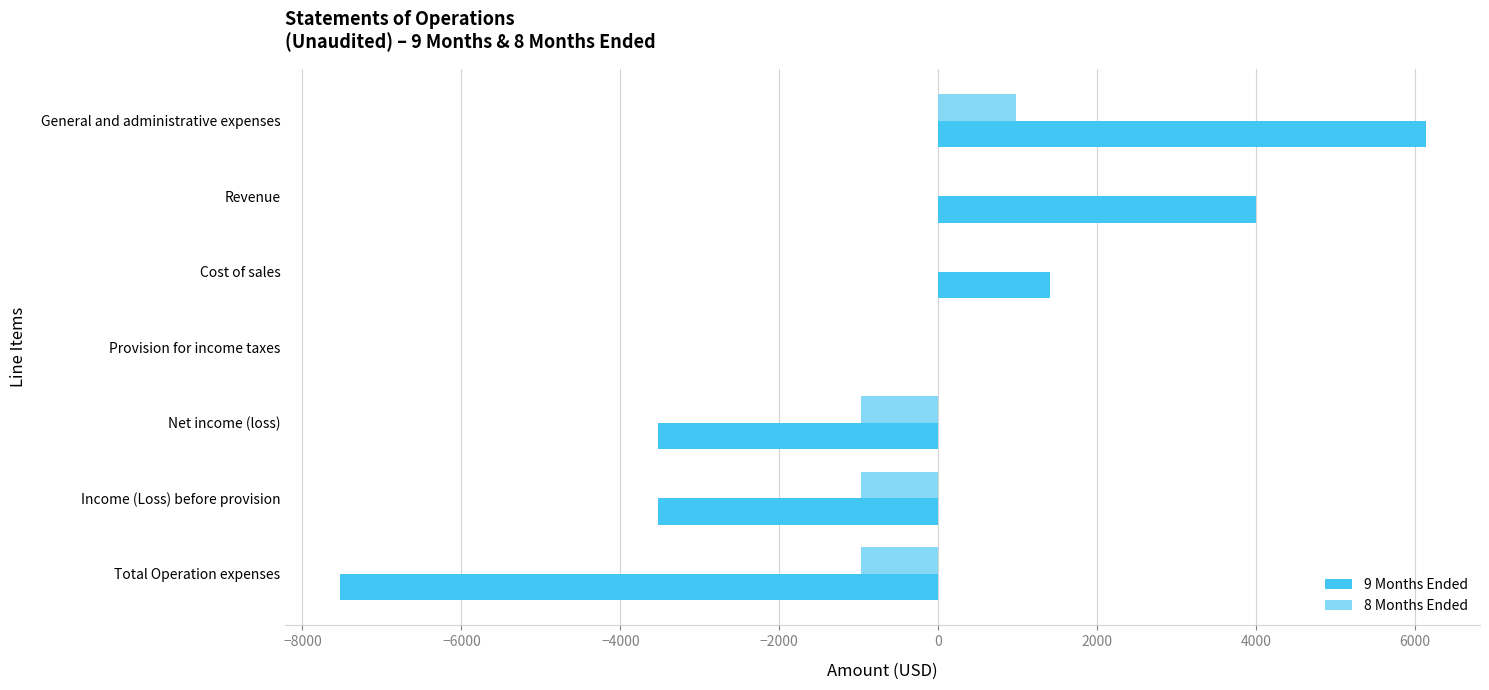

How many series are shown in this chart?

2